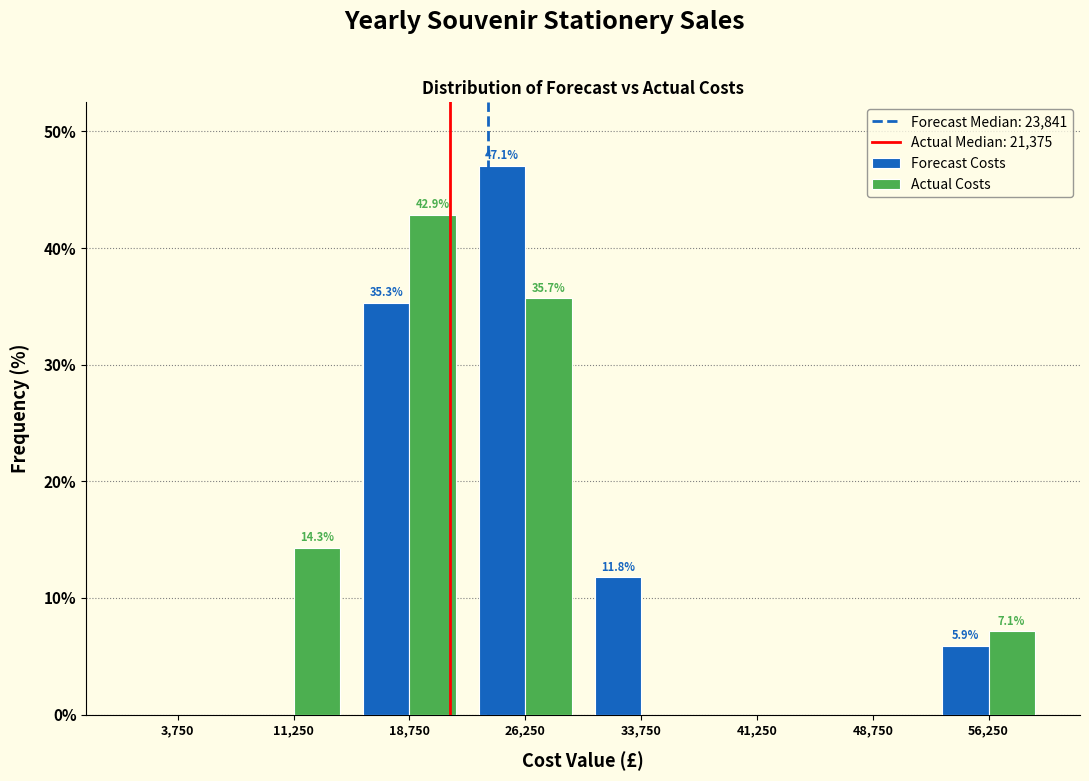

In the Actual Costs series, which range on the x-axis has the tallest bar?

15000 to 22500